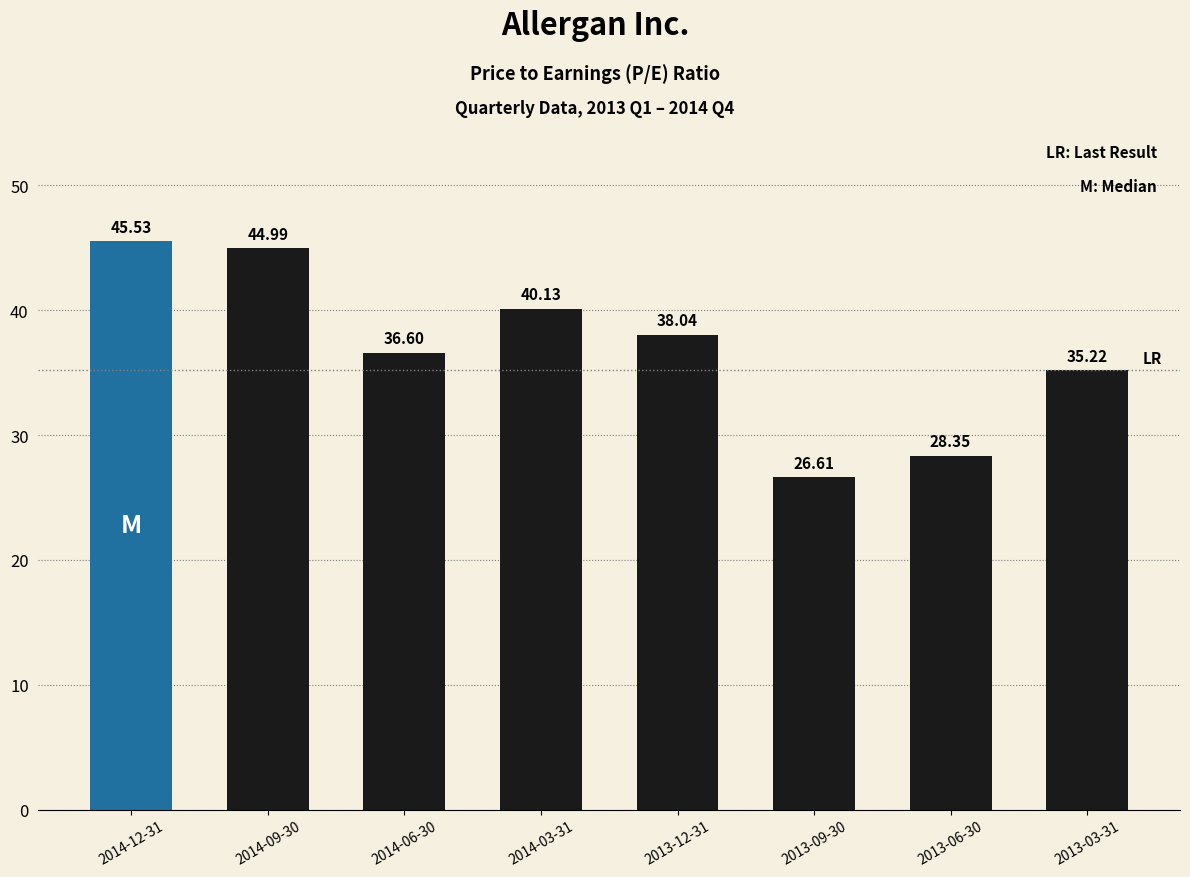

What is the change in value from 2014-06-30 to 2013-12-31?

+1.4